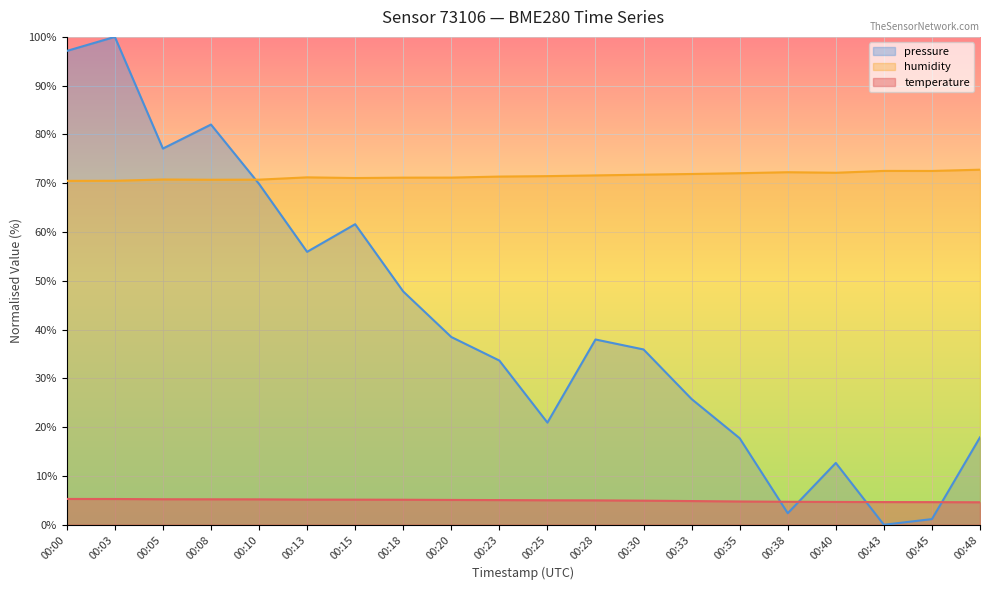

What is the difference between the maximum and second lowest values in the temperature series?

0.7